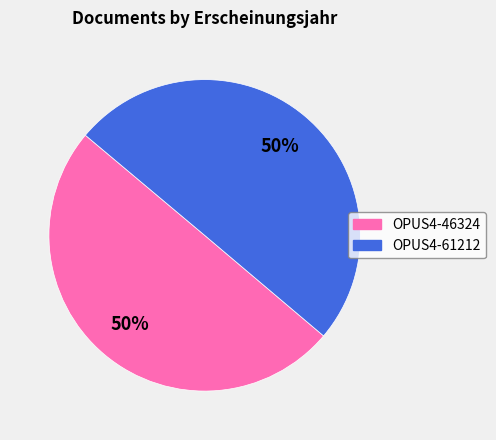

True or false: OPUS4-46324 accounts for 63% of the total.

False